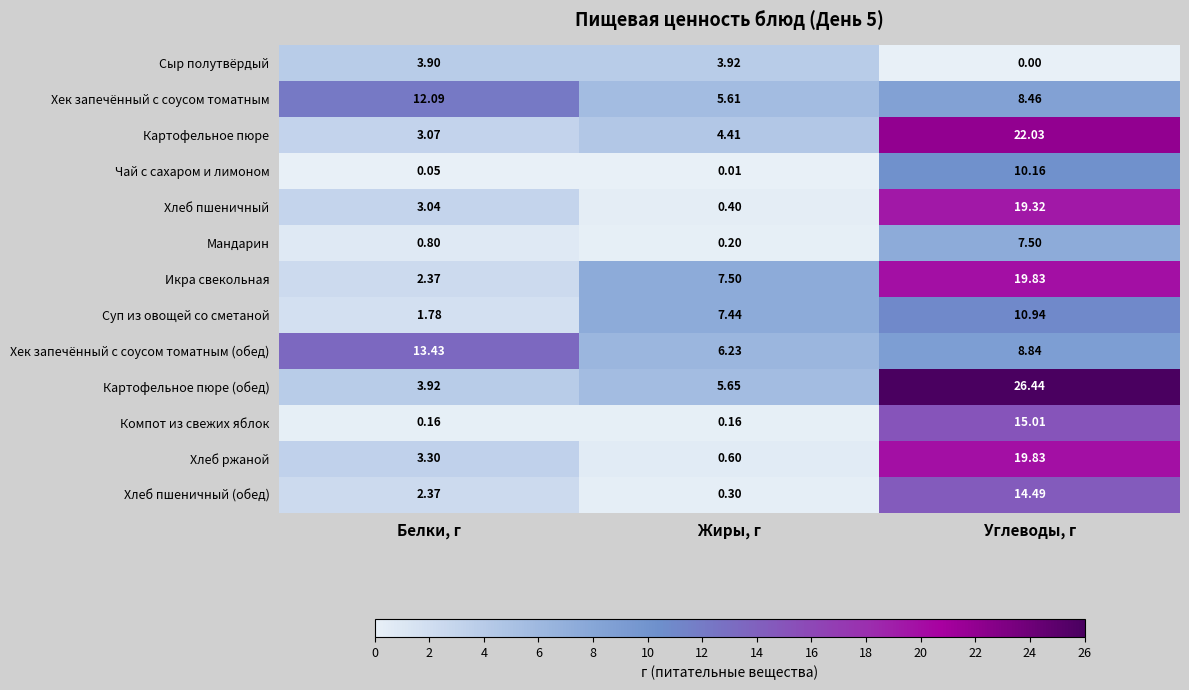

How many categories are shown in the chart?

3